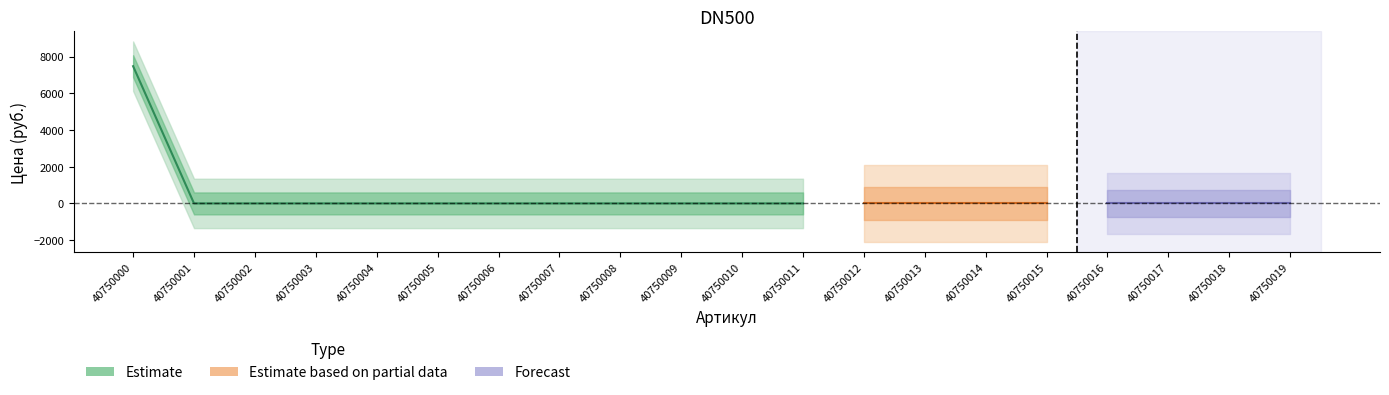

At which category does the chart reach its minimum across all series?

40750001